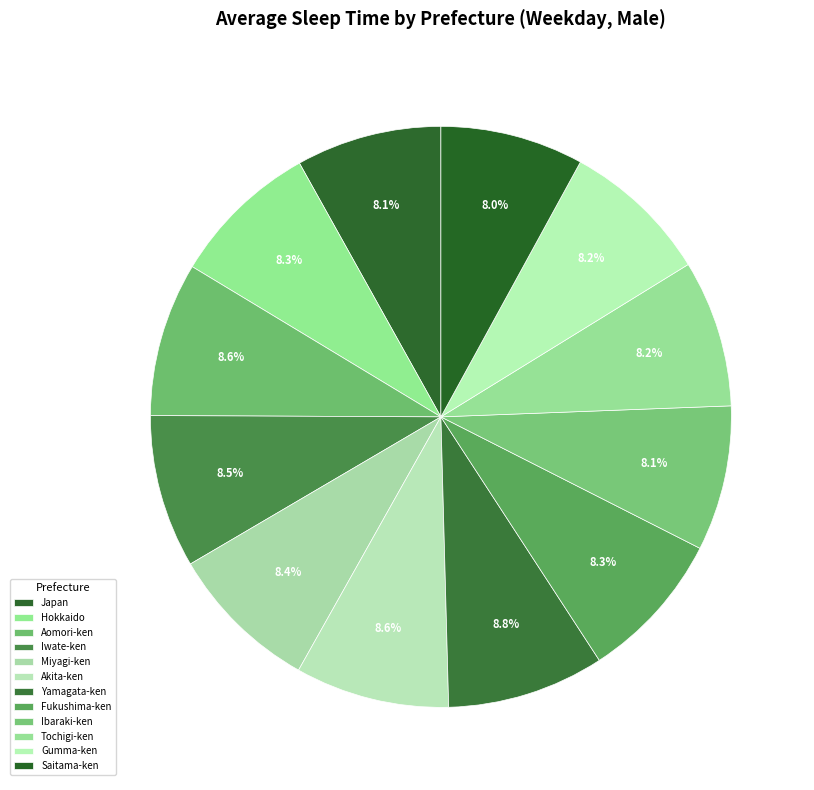

True or false: Ibaraki-ken accounts for 8% of the total.

True